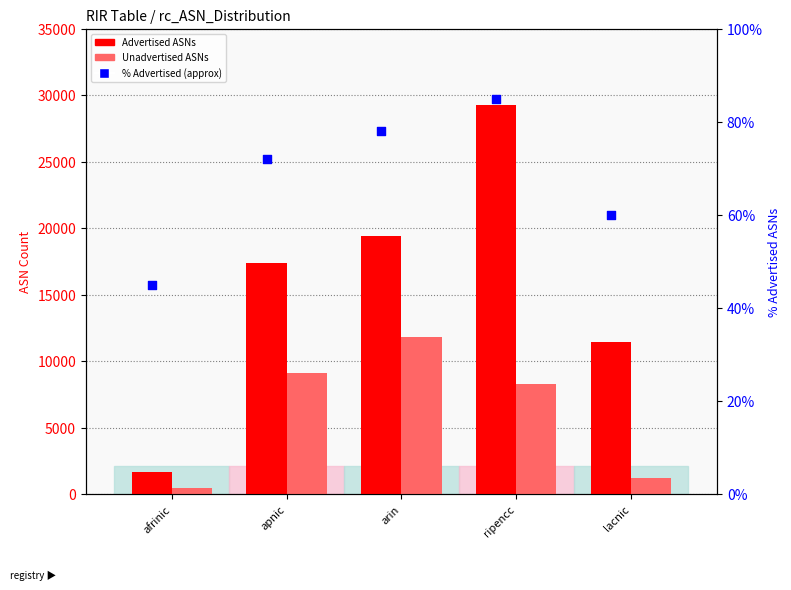

Is the value of Advertised ASNs at apnic greater than the value of % Advertised (approx) at apnic?

Yes